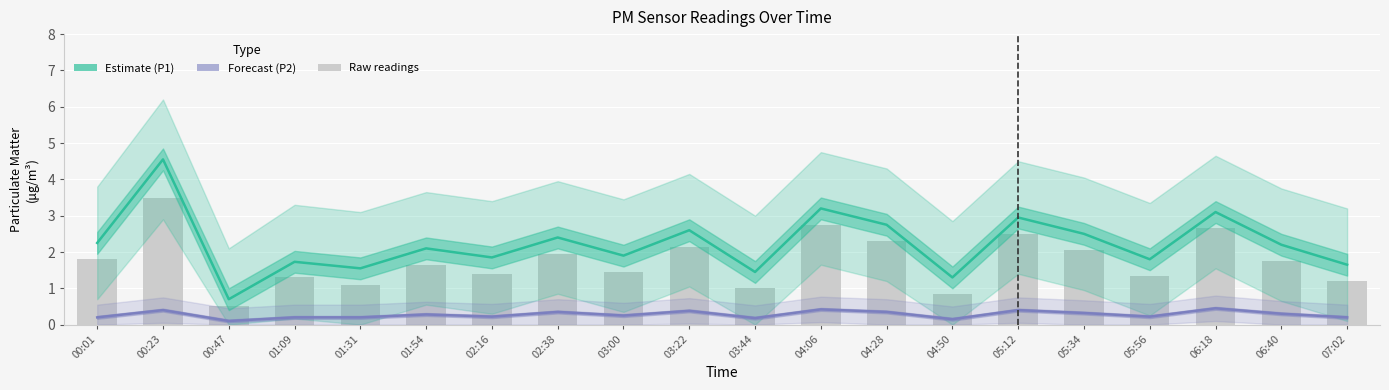

At which category is the sum across all series the highest?

00:23